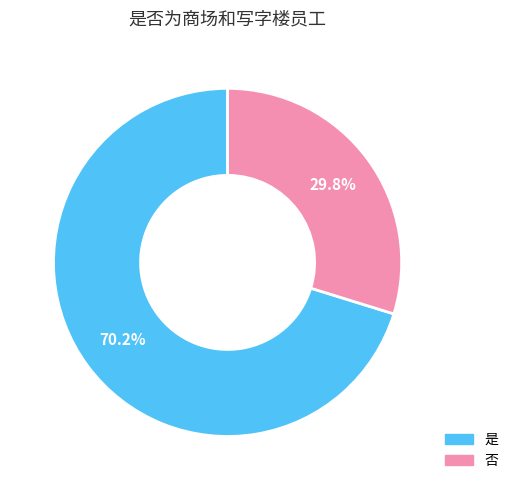

Which category has the biggest portion of the pie?

是